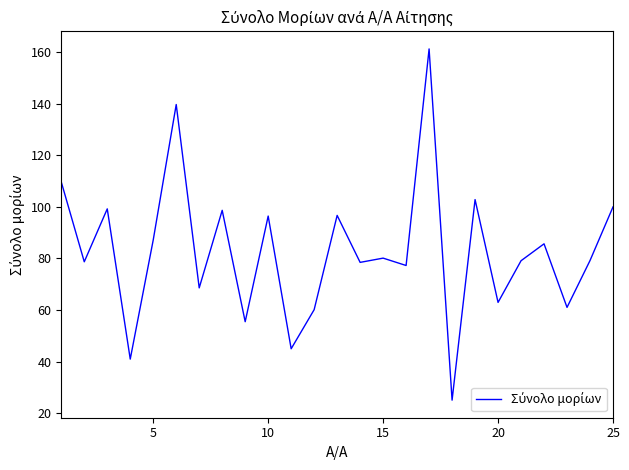

What is the maximum value shown in the chart?

161.3